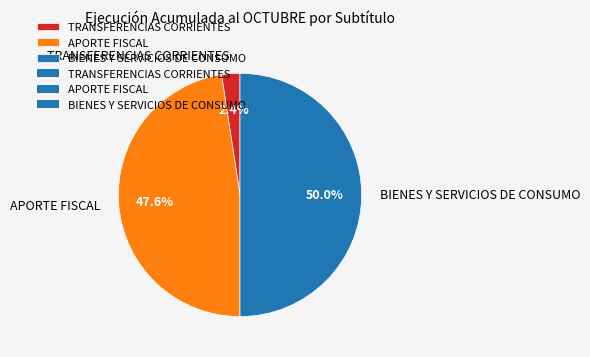

Does APORTE FISCAL account for over 50% of the chart?

No